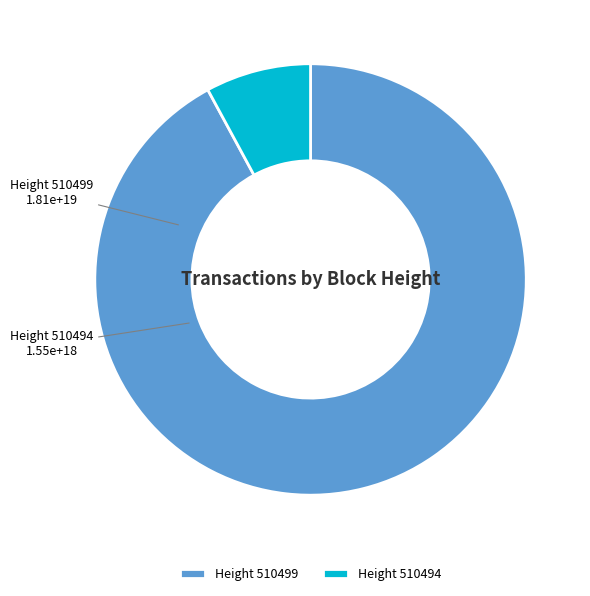

Does any single category account for the majority?

Yes